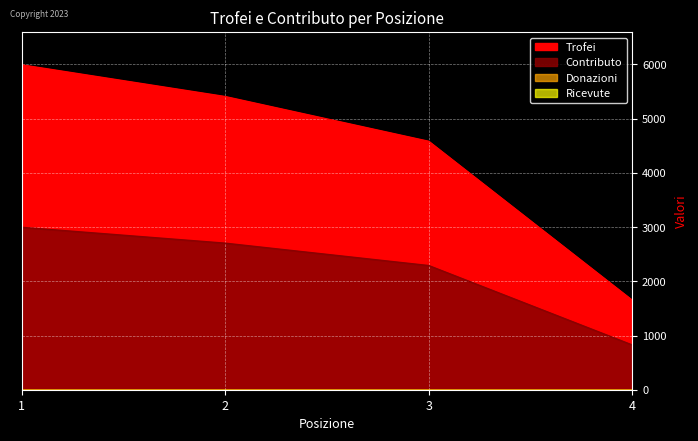

Reading left to right, extract all data points from this chart.

Trofei: 1=5994	2=5409	3=4583	4=1650
Contributo: 1=2997	2=2704	3=2291	4=825